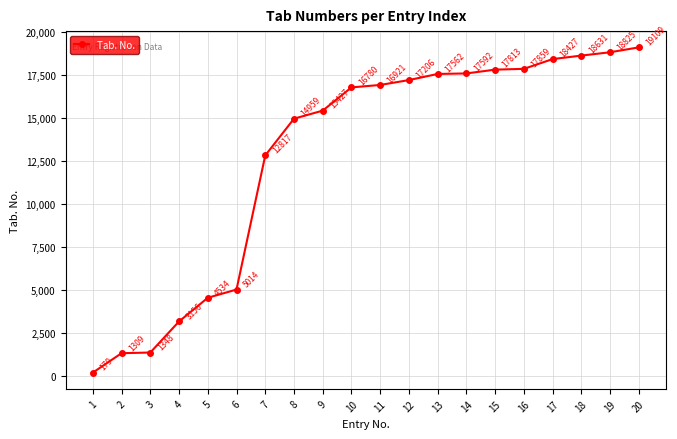

How many data points are less than 16921?

10